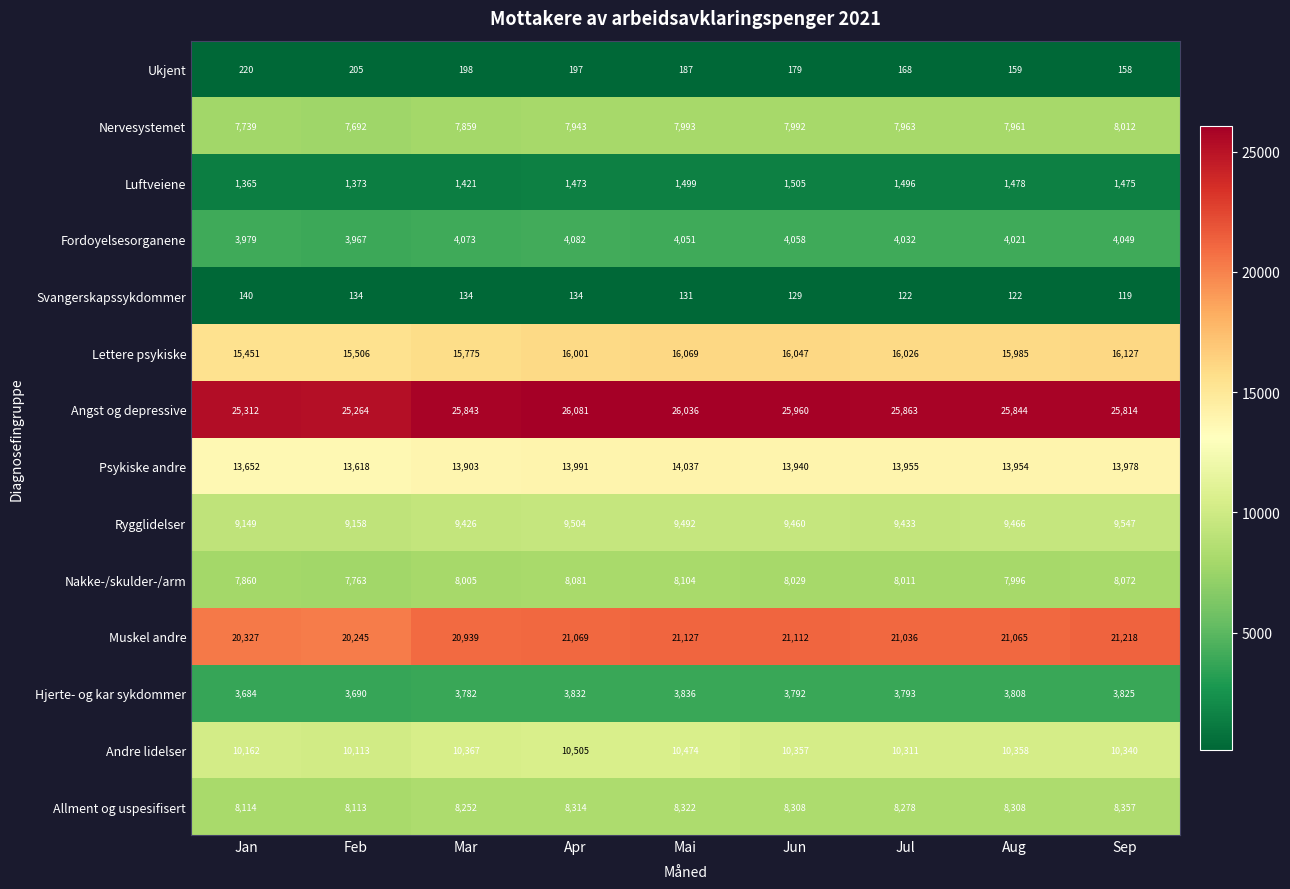

Count the number of categories in the chart.

9